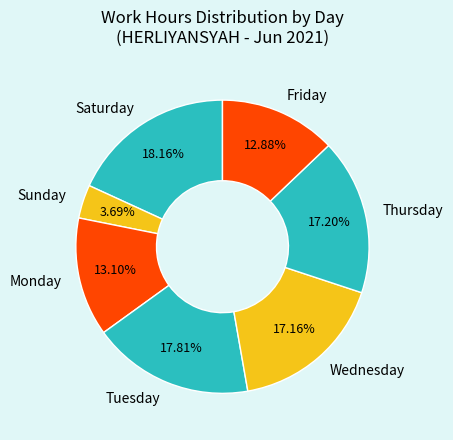

Approximately how many times larger is the value at Sunday compared to Friday?

0.3